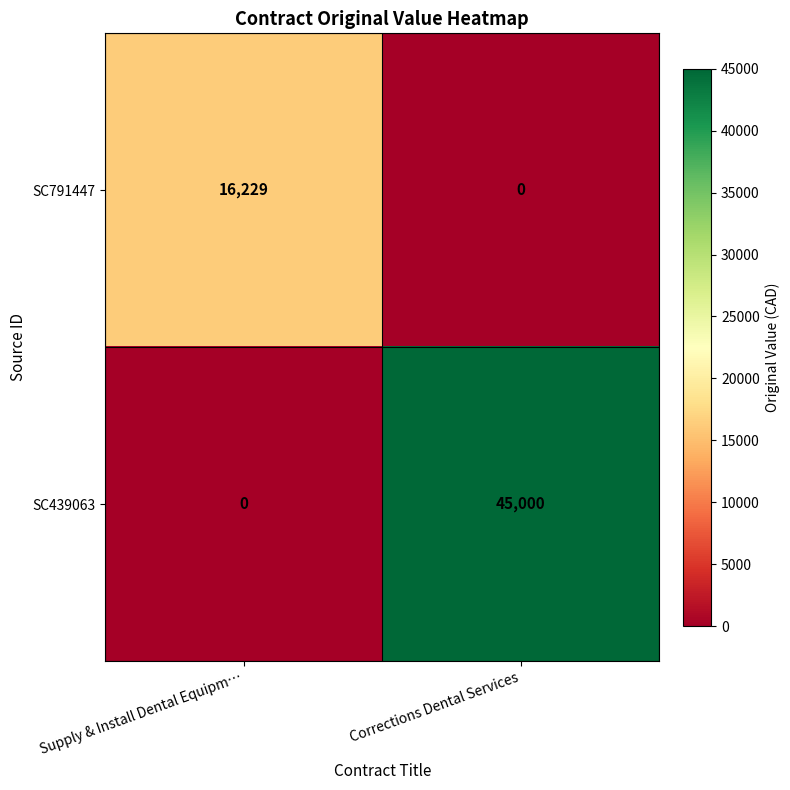

What is the average value of the SC439063 series?

22500